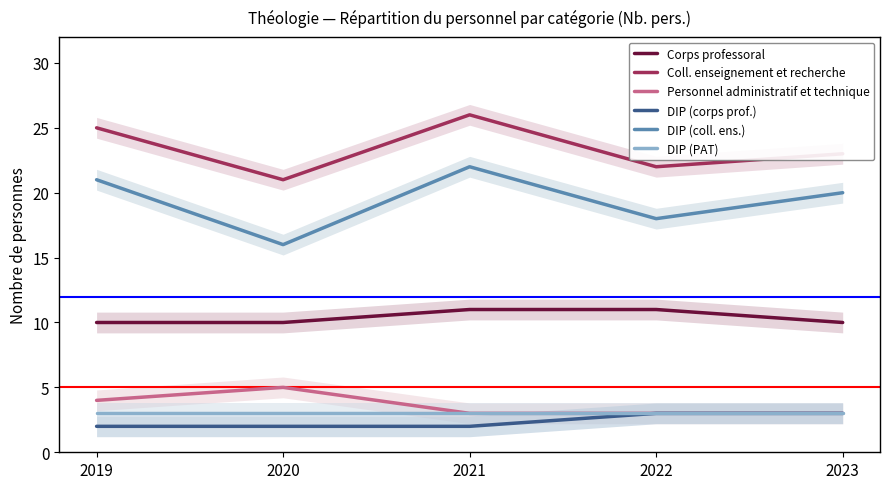

How many lines are shown in the chart?

6